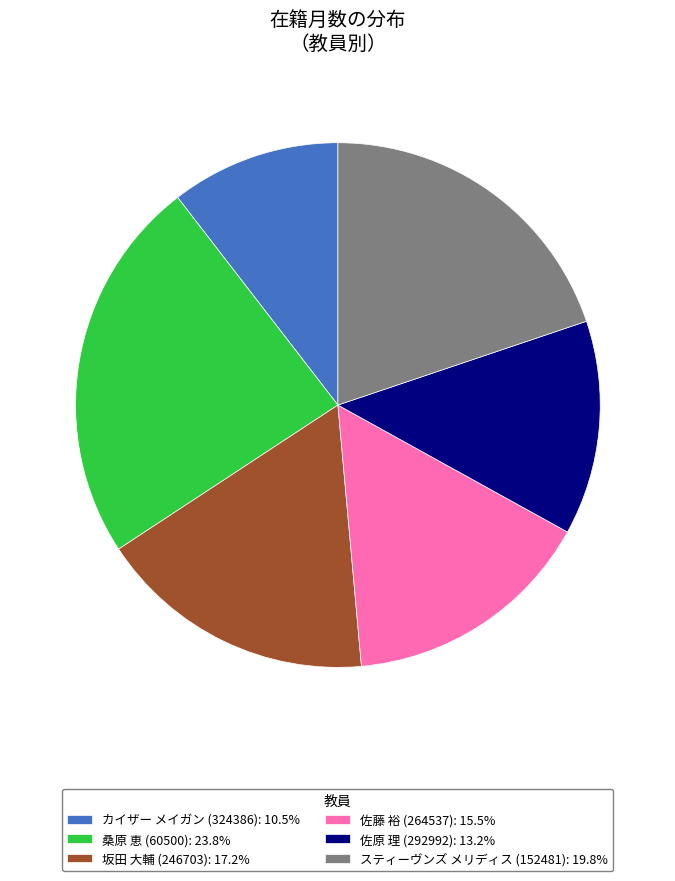

Is スティーヴンズ メリディス (152481) the majority of the pie?

No